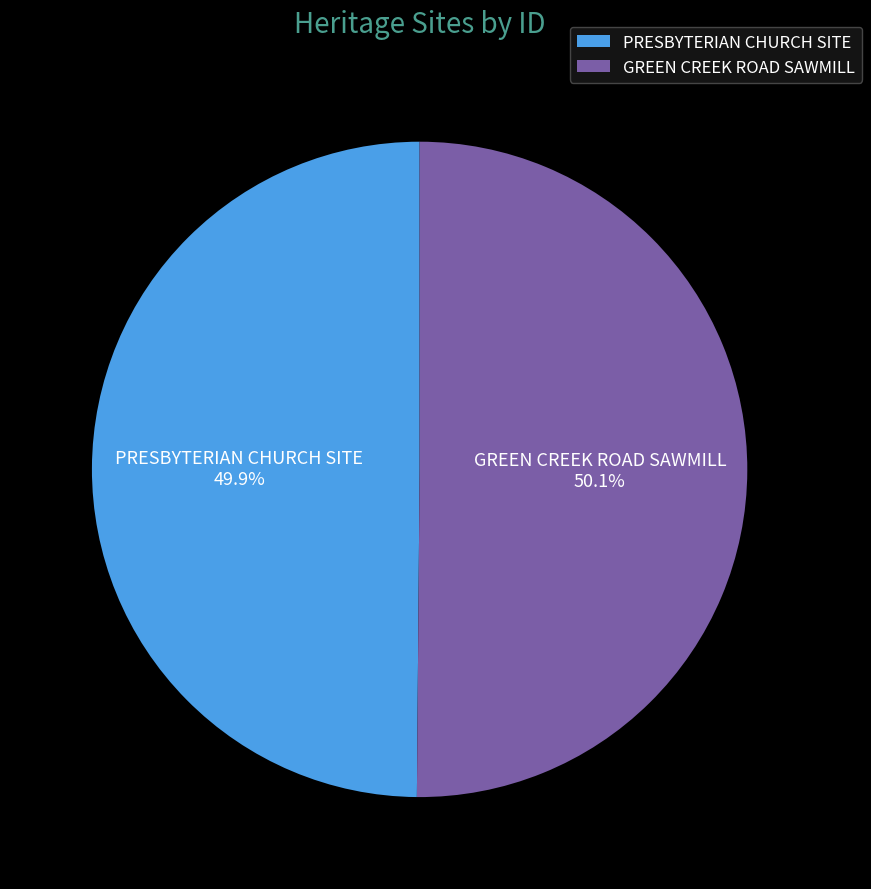

Approximately how many times larger is the value at GREEN CREEK ROAD SAWMILL compared to PRESBYTERIAN CHURCH SITE?

1.0